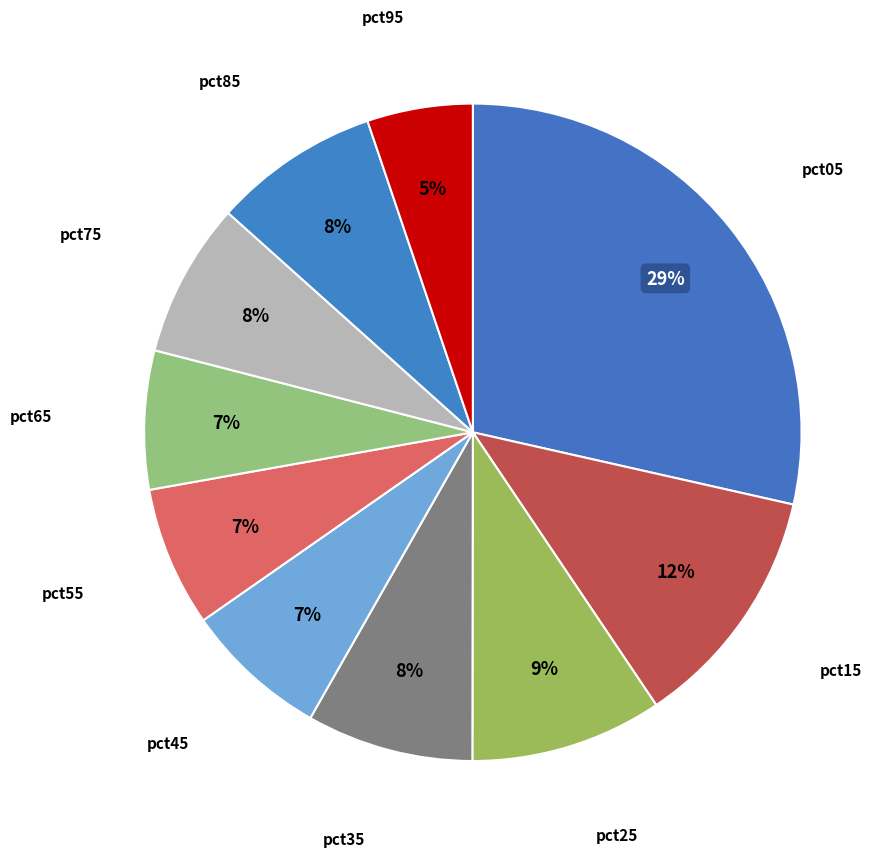

Approximately how many times larger is the value at pct95 compared to pct15?

0.4